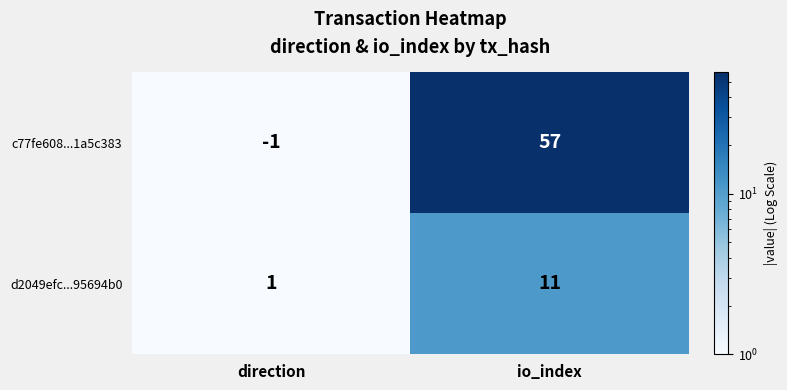

Which label corresponds to the largest value in the chart?

io_index